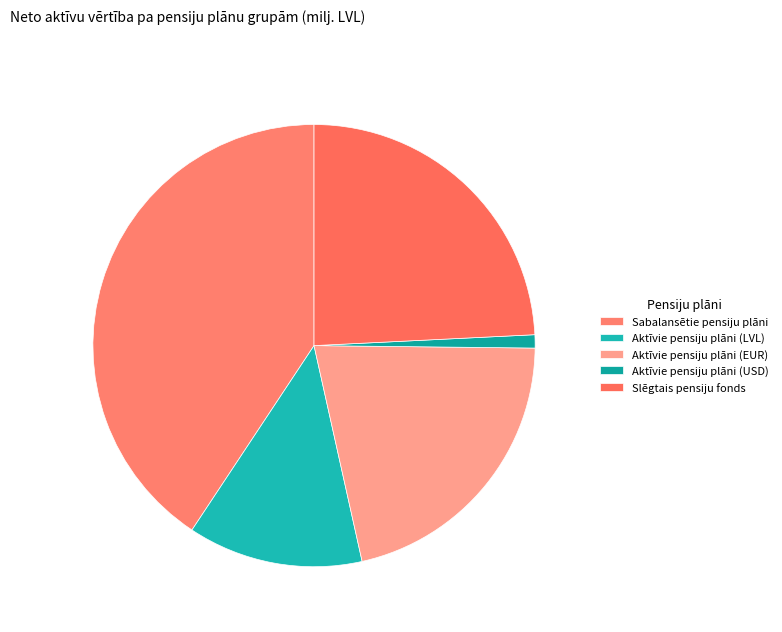

Does any single category account for the majority?

No